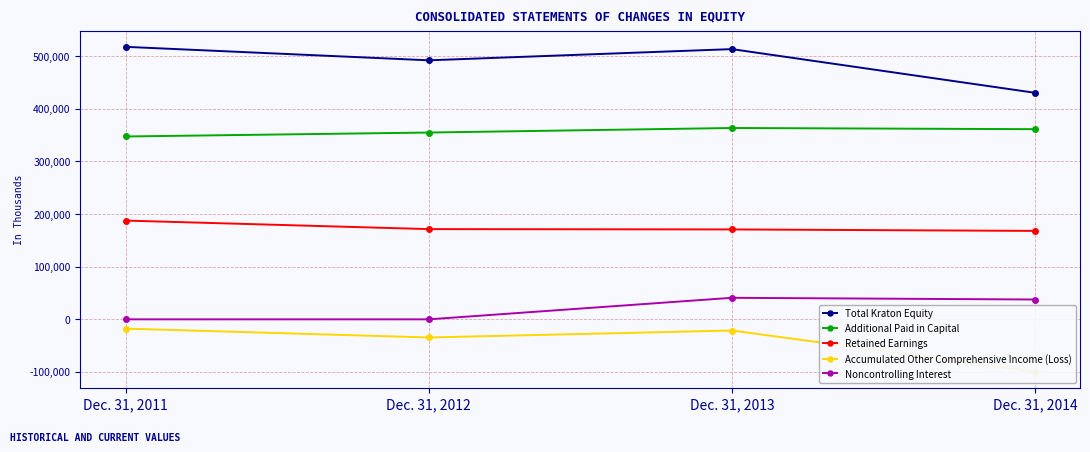

Is it true that Accumulated Other Comprehensive Income (Loss) equals -21252 at Dec. 31, 2013?

True